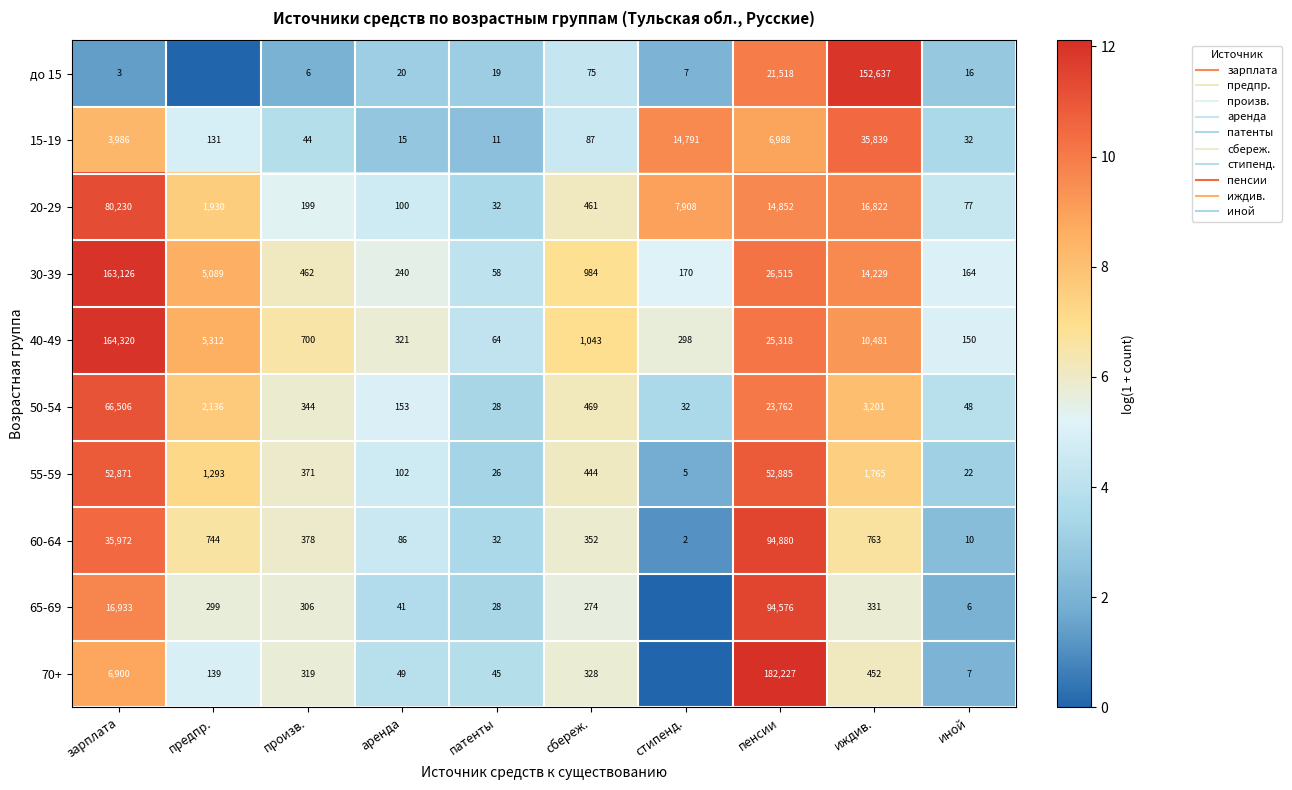

What is the average value of the 70+ series?

5.3